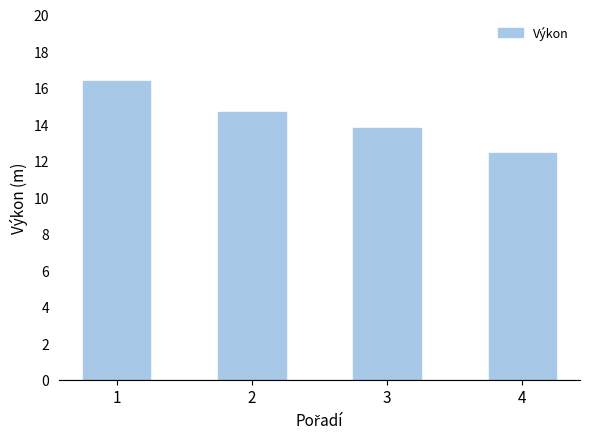

Reading left to right, list all the values displayed in this chart.

1=16.3	2=14.7	3=13.8	4=12.4